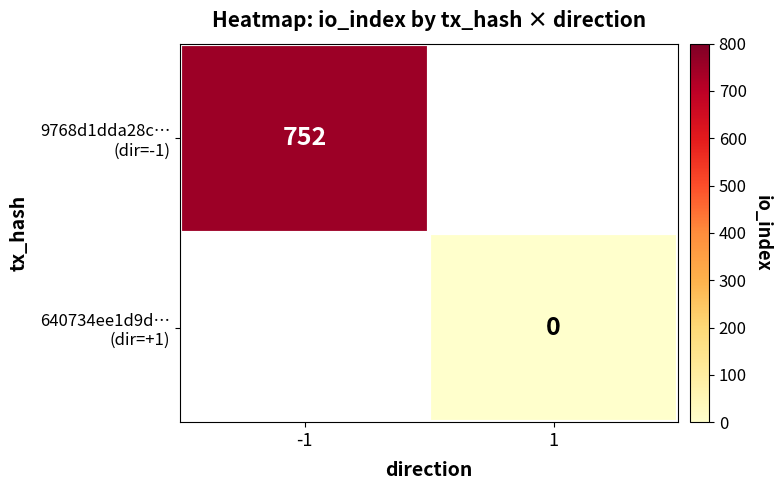

Which has a higher value, -1 or 1?

-1